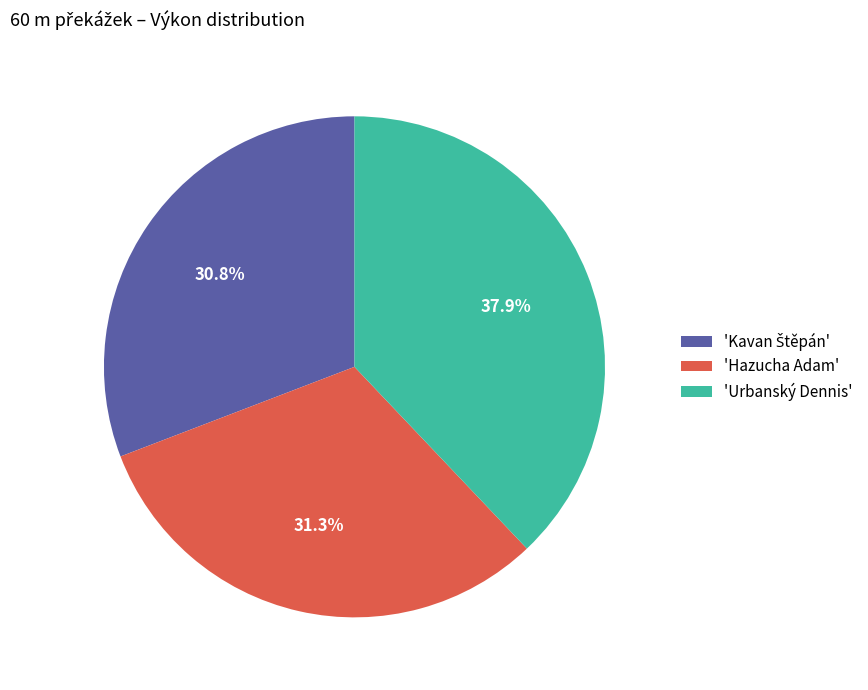

What portion of the pie excludes 'Urbanský Dennis'?

62.1%